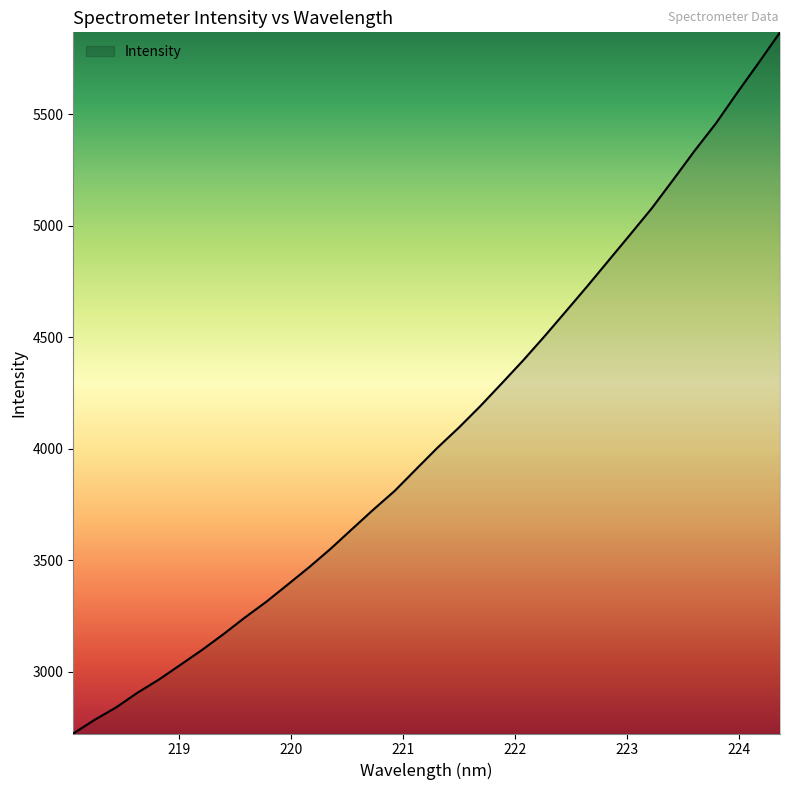

What is the difference between the maximum and minimum values?

3143.7